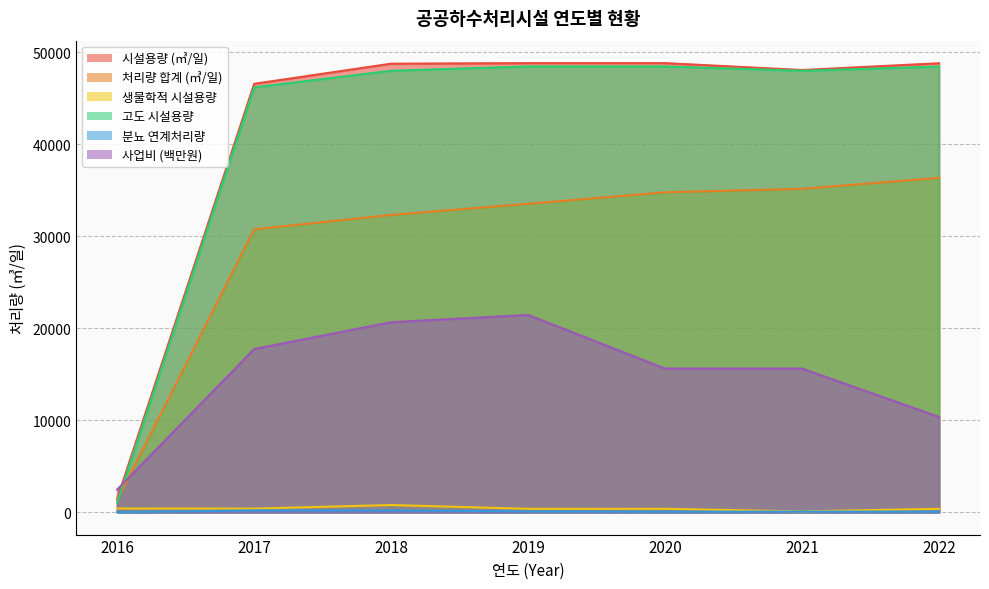

Which series has the largest total across all categories?

시설용량 (㎥/일)